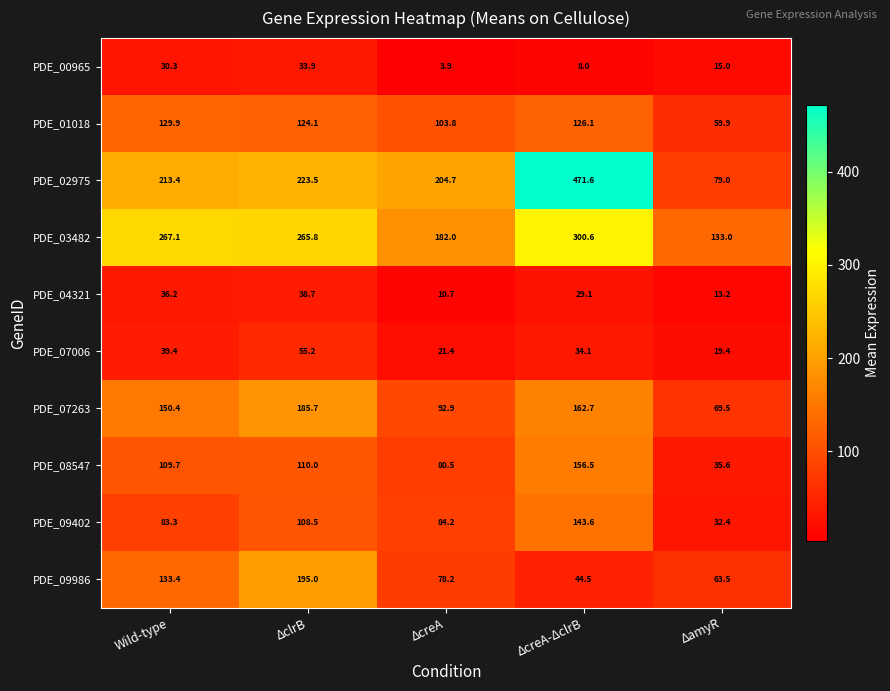

At how many categories does at least one series exceed 46?

5